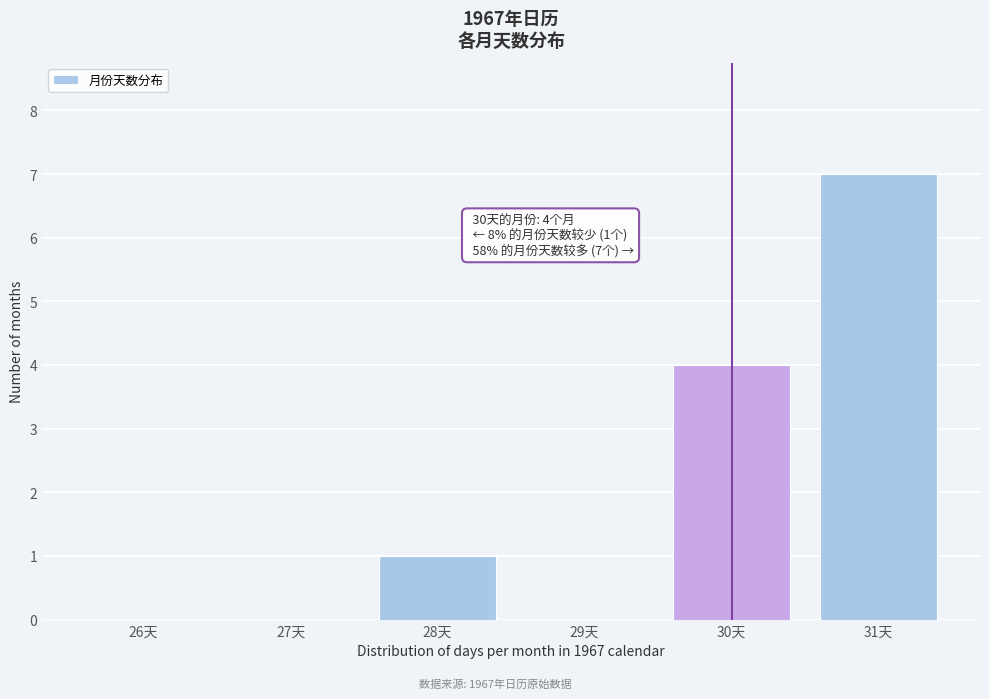

Reading left to right, transcribe all the data shown in this chart.

26天=0	27天=0	28天=1	29天=0	30天=4	31天=7